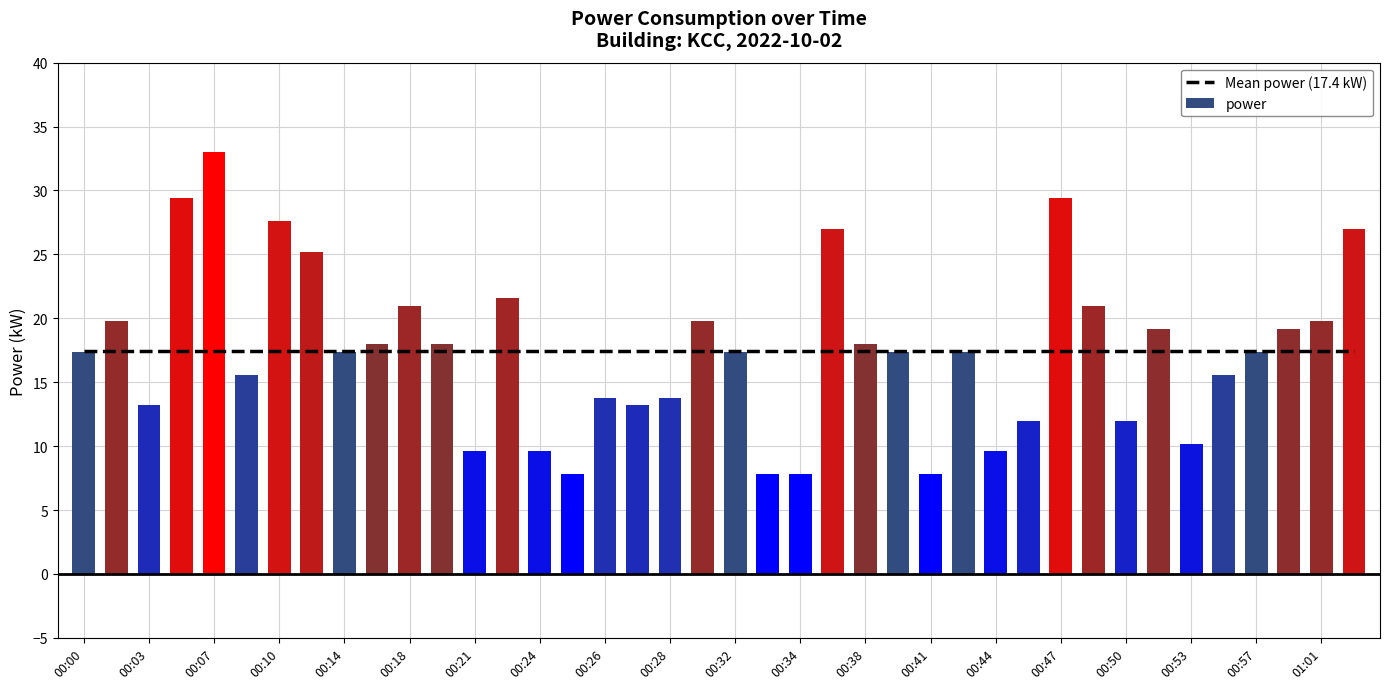

How many groups of bars are there?

40